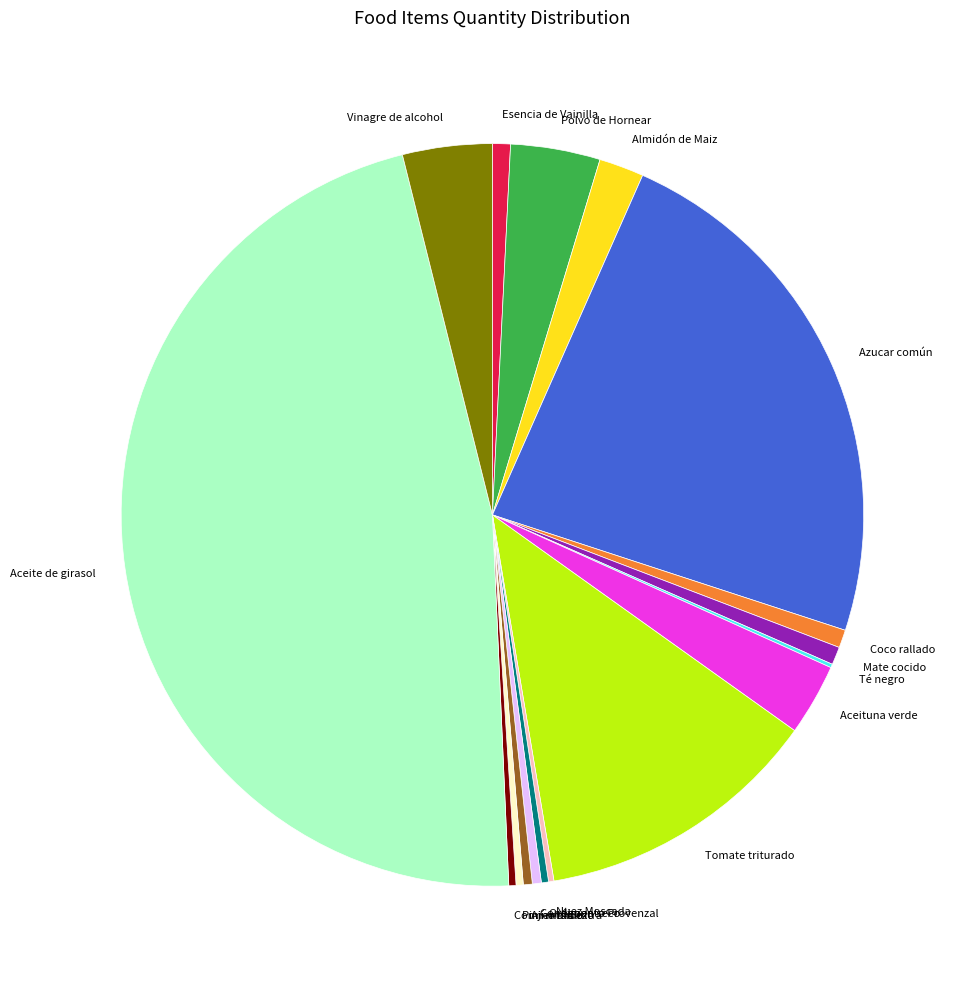

Do Polvo de Hornear and Esencia de Vainilla together represent more than half of the pie?

No